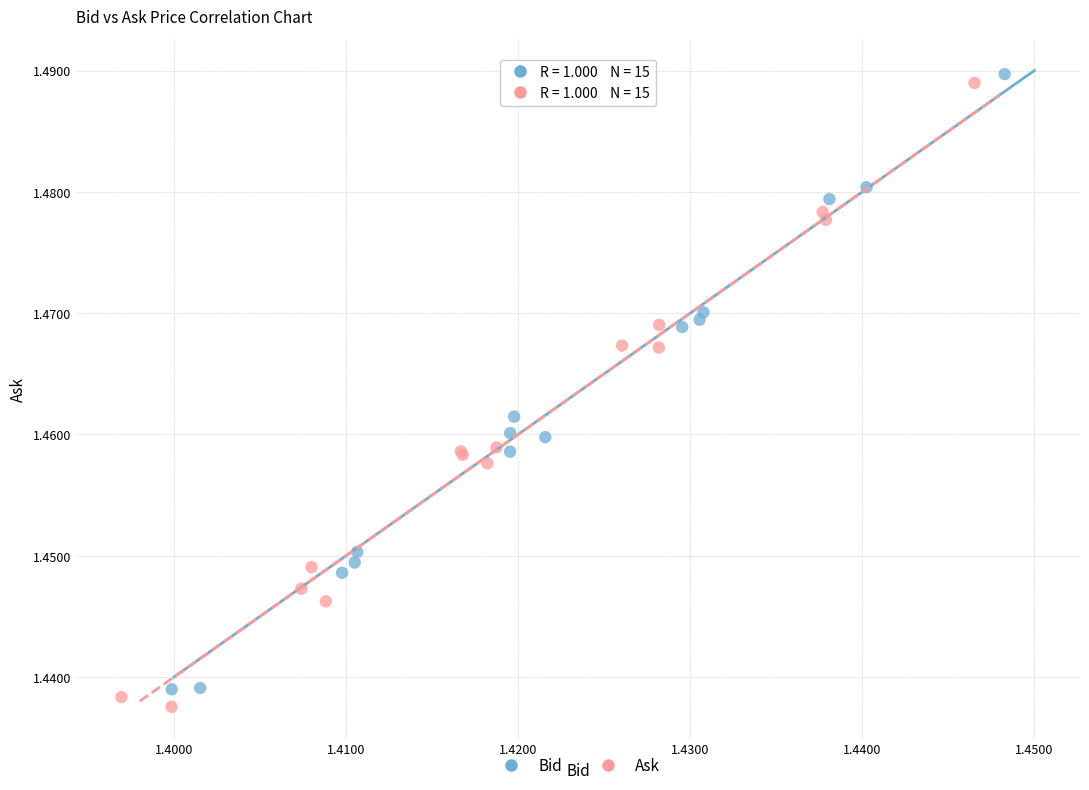

Which series has the widest spread of Y values?

Ask